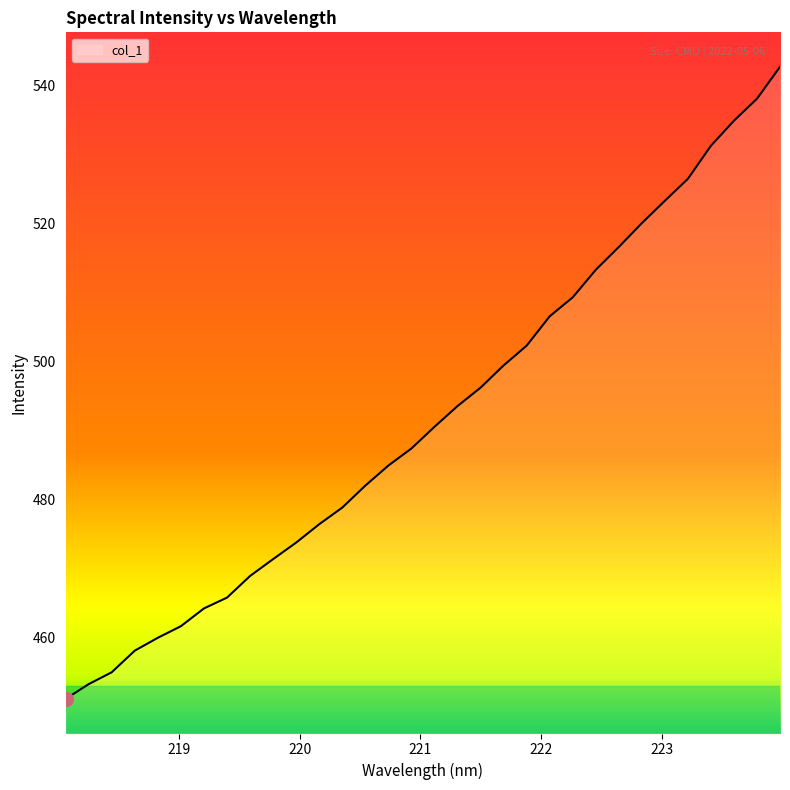

What is the minimum value shown in the chart?

451.1